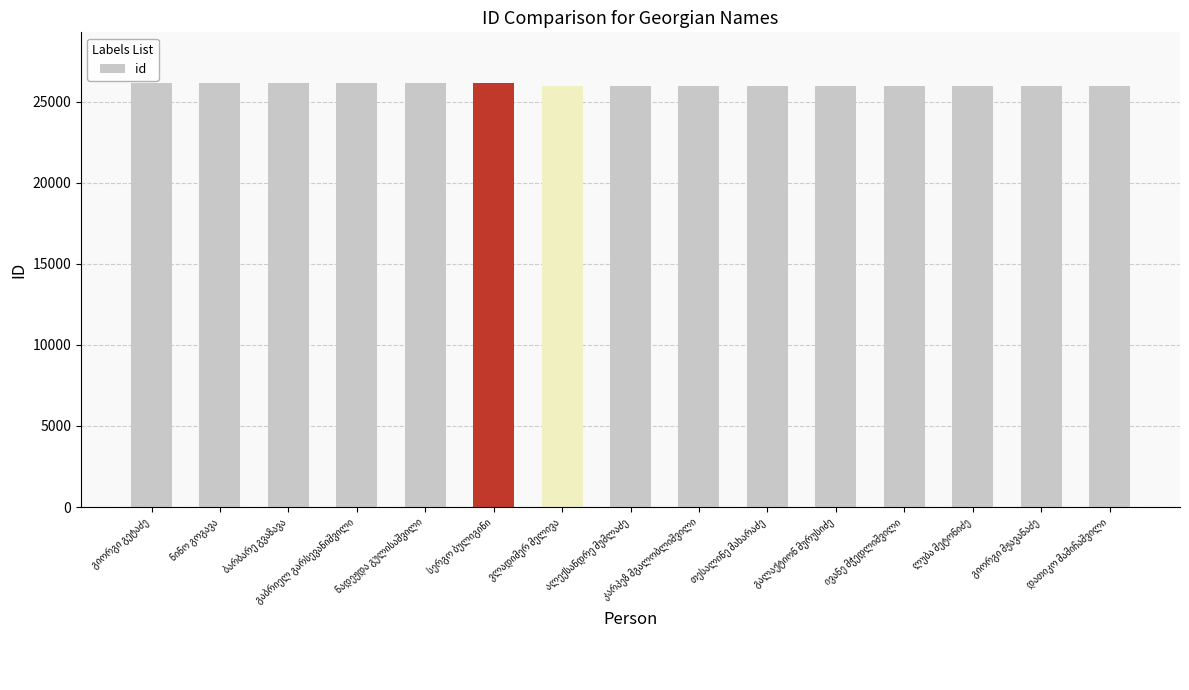

What is the value of the 11th bar from the left?

25965